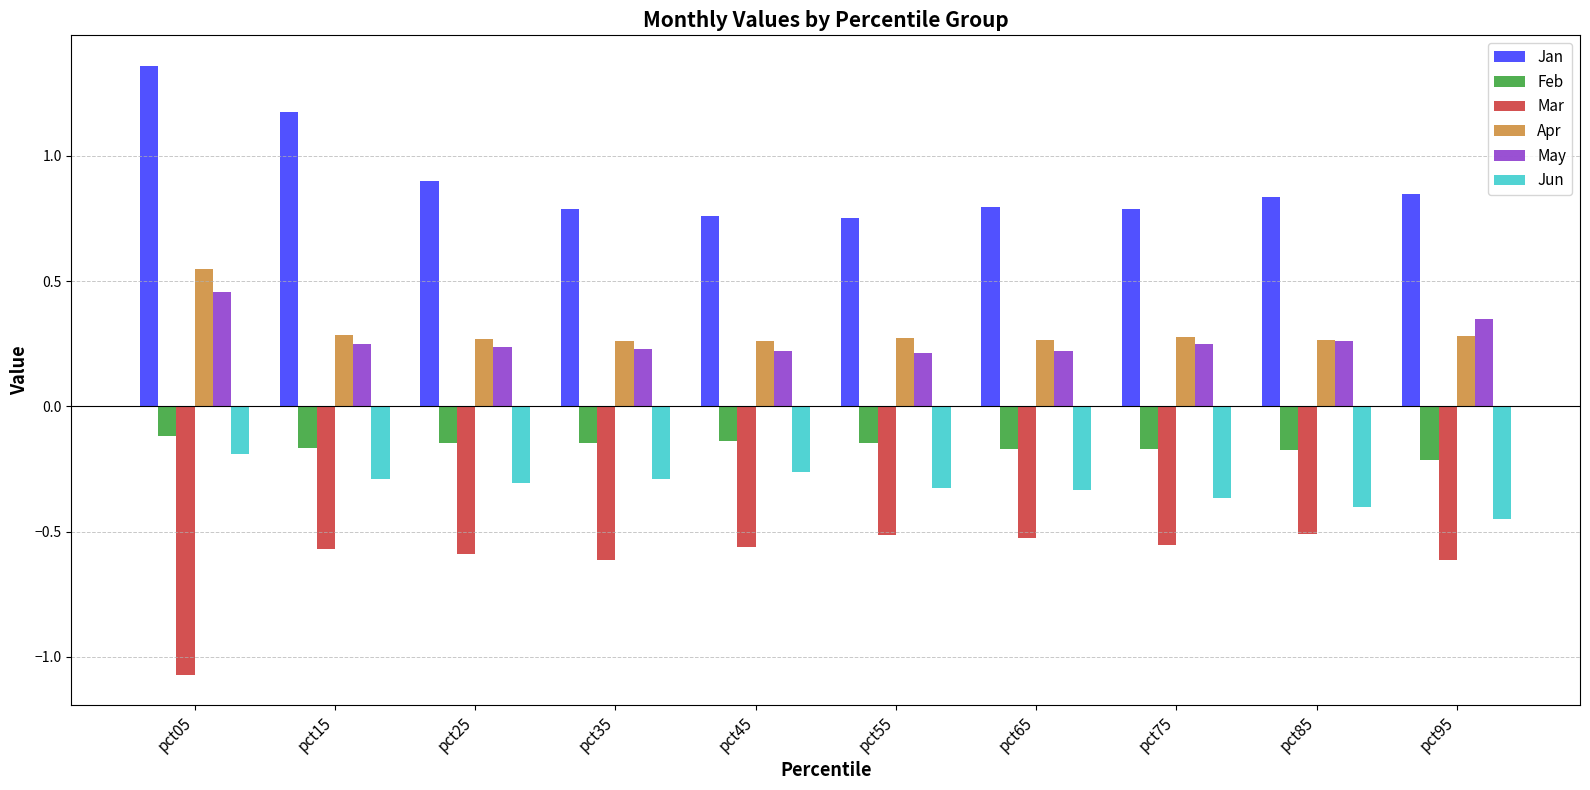

Is it true that Apr equals 0.3 at pct35?

True